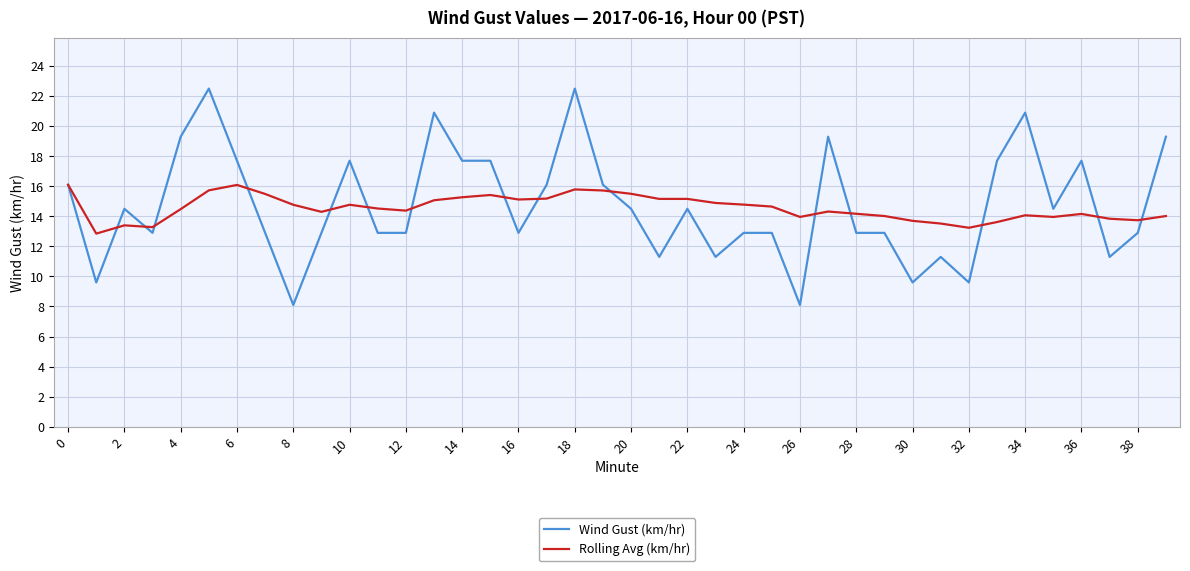

Does the chart display data point markers on the line(s)?

No